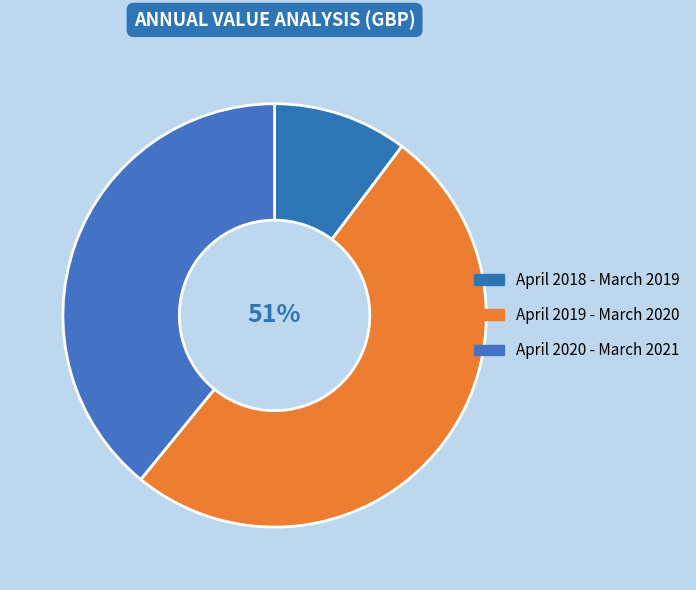

Count the number of slices in the pie.

3